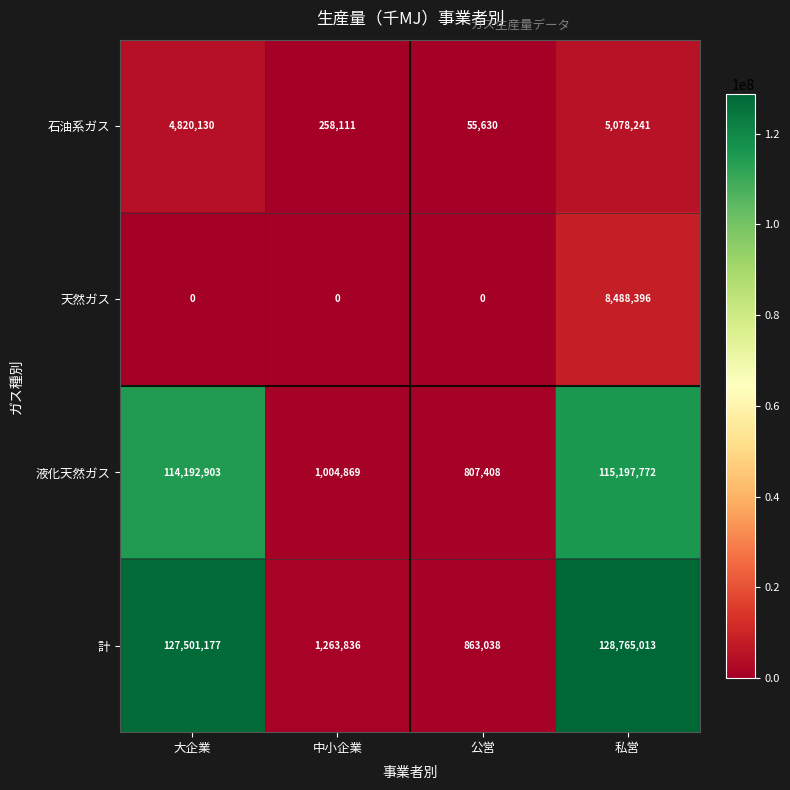

Reading right to left, extract all data points from this chart.

石油系ガス: 5078241	55630	258111	4820130
天然ガス: 8488396	0	0	0
液化天然ガス: 115197772	807408	1004869	114192903
計: 128765013	863038	1263836	127501177